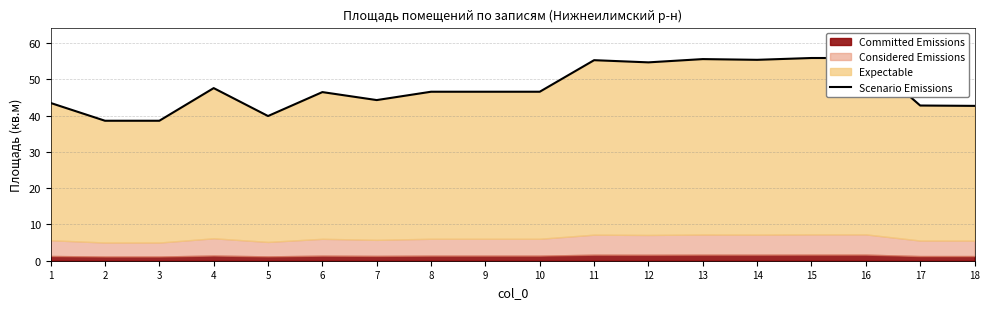

Is it true that the value at 18 is 42.7?

True